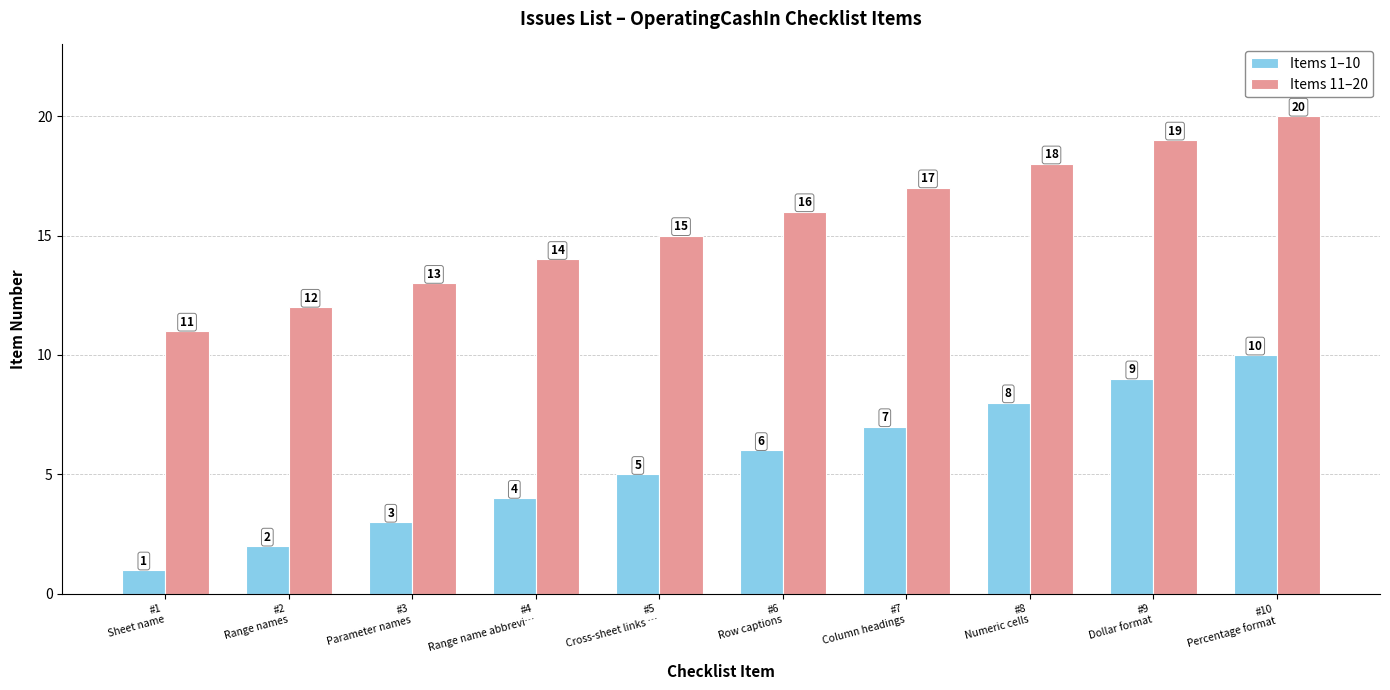

What is the difference between the maximum and second lowest values in the Items 11–20 series?

8